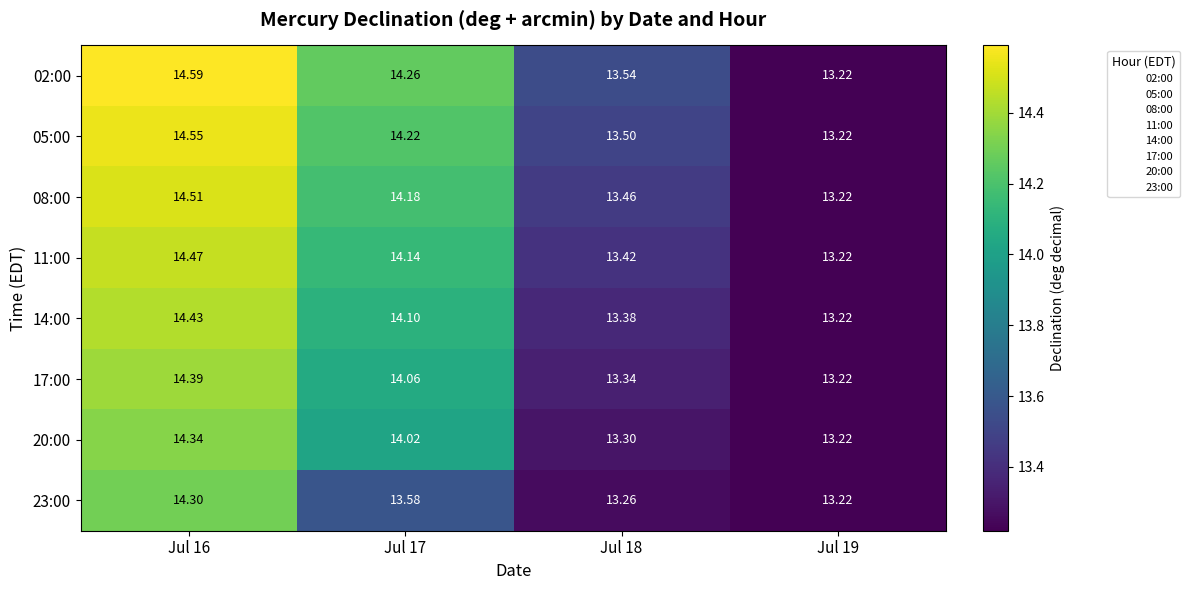

Is the value of 17:00 at Jul 17 greater than the value of 02:00 at Jul 17?

No